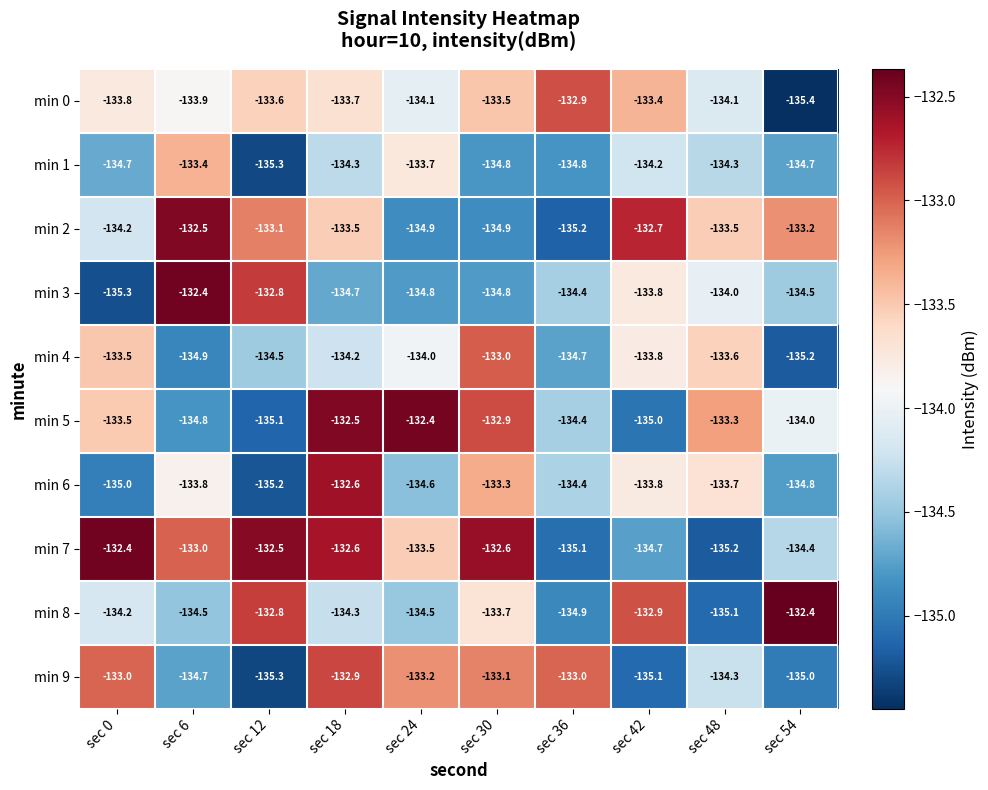

At which category is the sum across all series the highest?

sec 18